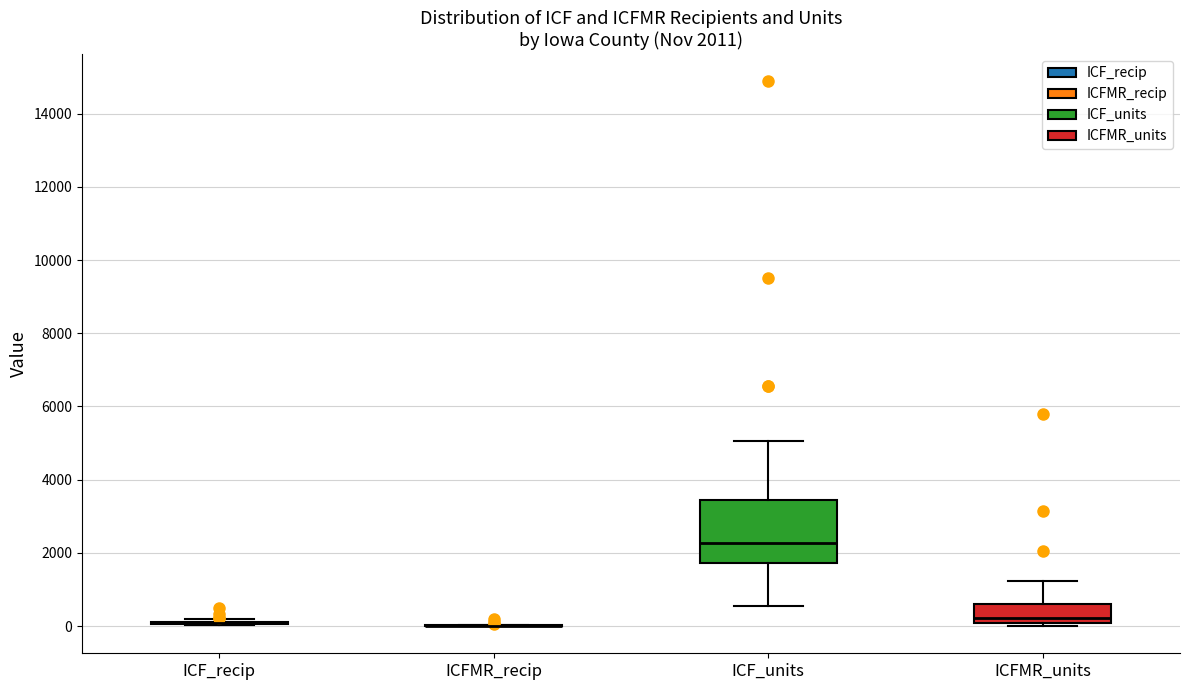

Comparing the boxes themselves (not the whiskers), which one is the tallest?

ICF_units